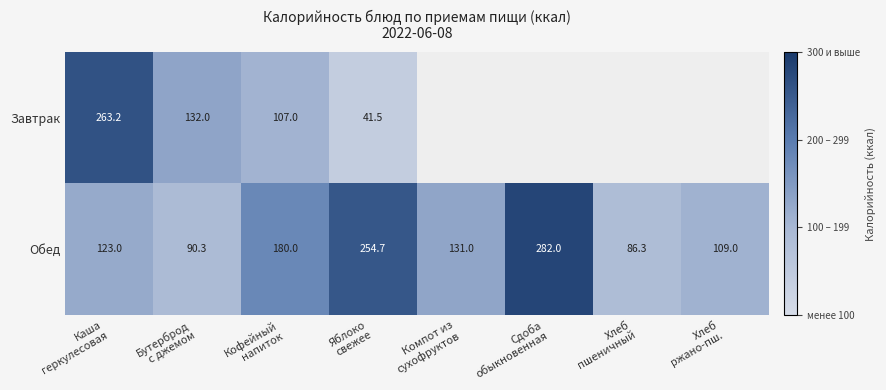

Rank the series by their maximum value, from lowest to highest.

Завтрак, Обед